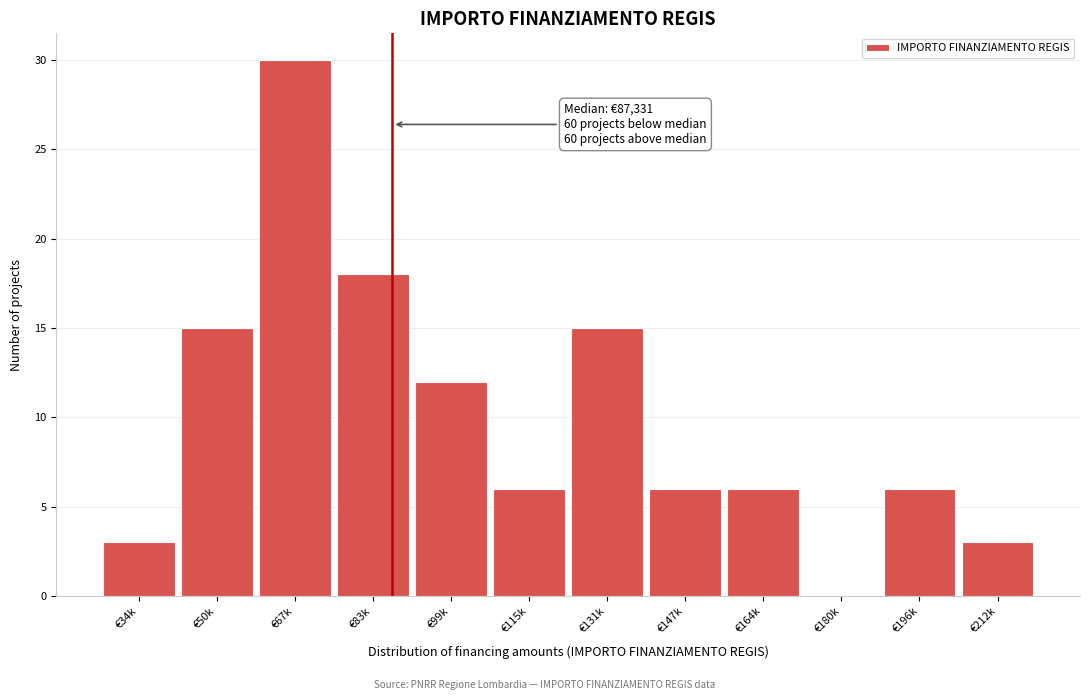

Reading left to right, transcribe all the data shown in this chart.

€34k=3	€50k=15	€67k=30	€83k=18	€99k=12	€115k=6	€131k=15	€147k=6	€164k=6	€180k=0	€196k=6	€212k=3